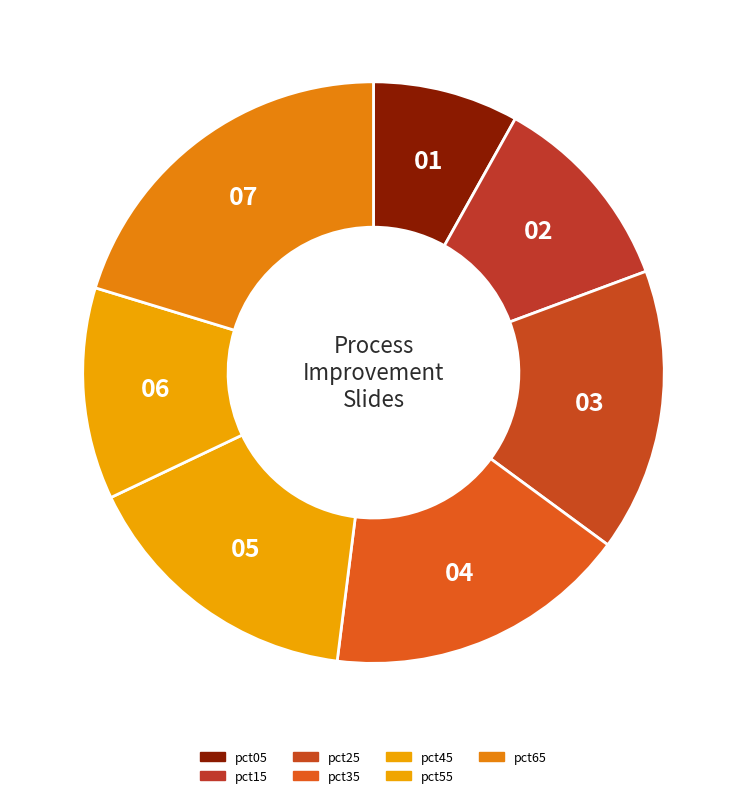

Is it true that pct45 is 16% of the pie?

True